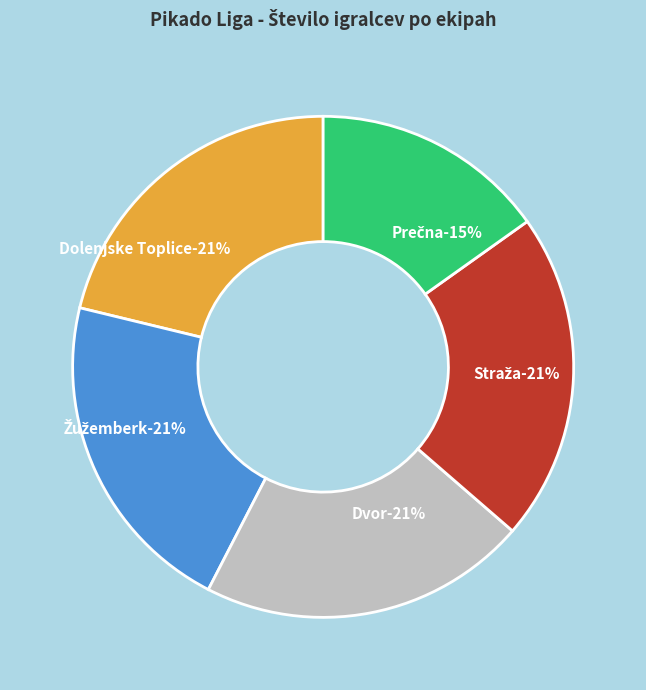

What is the smallest slice in the pie chart?

Prečna